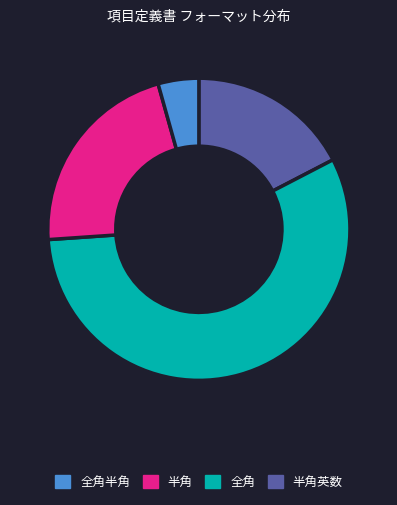

Does any single category account for the majority?

Yes